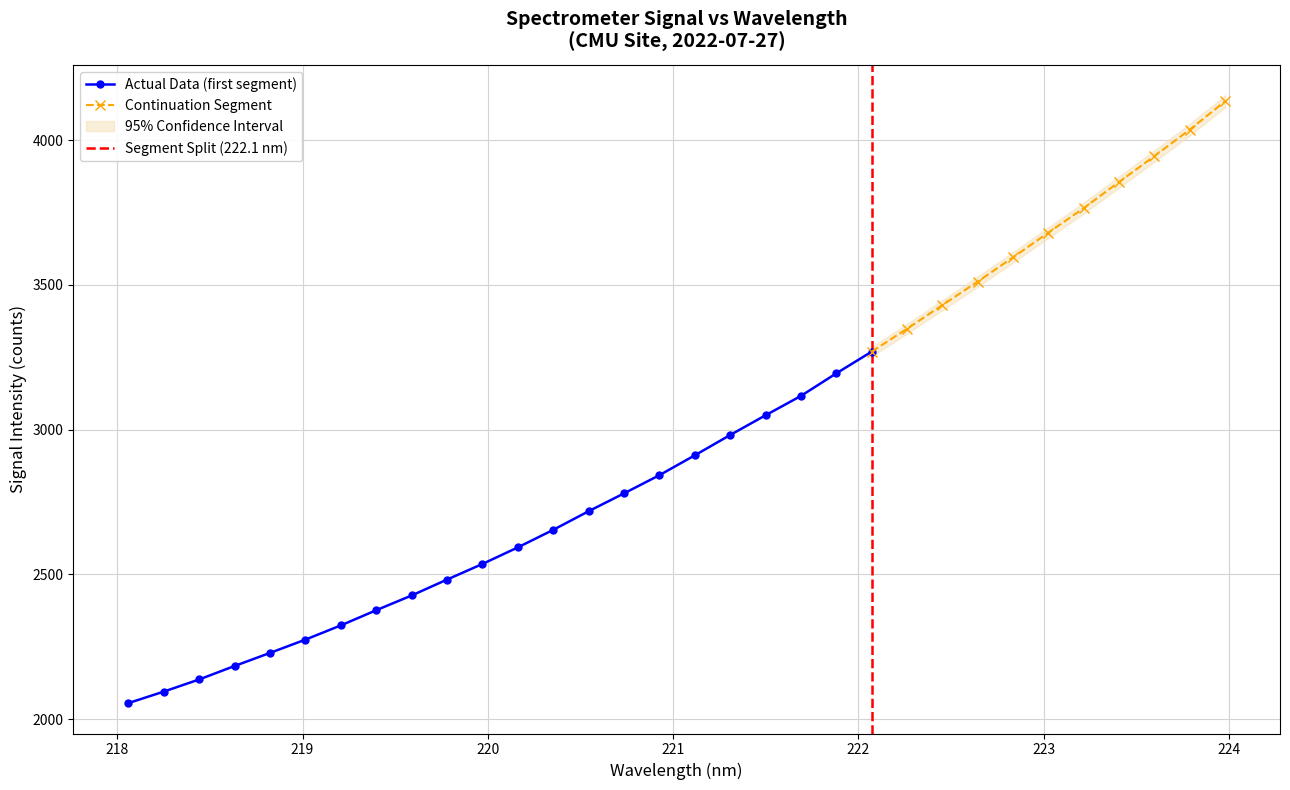

Reading left to right, list all the values displayed in this chart.

218.0596=2055.0	218.2508=2094.8	218.442=2136.8	218.6332=2183.3	218.8244=2228.5	219.0156=2274.4	219.2067=2323.5	219.3979=2376.0	219.589=2426.9	219.7801=2481.9	219.9712=2535.8	220.1623=2593.1	220.3533=2653.6	220.5444=2718.0	220.7354=2779.6	220.9264=2842.5	221.1174=2911.1	221.3083=2981.2	221.4993=3049.4	221.6902=3116.3	221.8812=3194.2	222.0721=3269.2	222.263=3348.3	222.4538=3430.1	222.6447=3511.3	222.8355=3595.2	223.0264=3680.6	223.2172=3765.5	223.408=3855.6	223.5987=3945.1	223.7895=4036.4	223.9802=4134.4